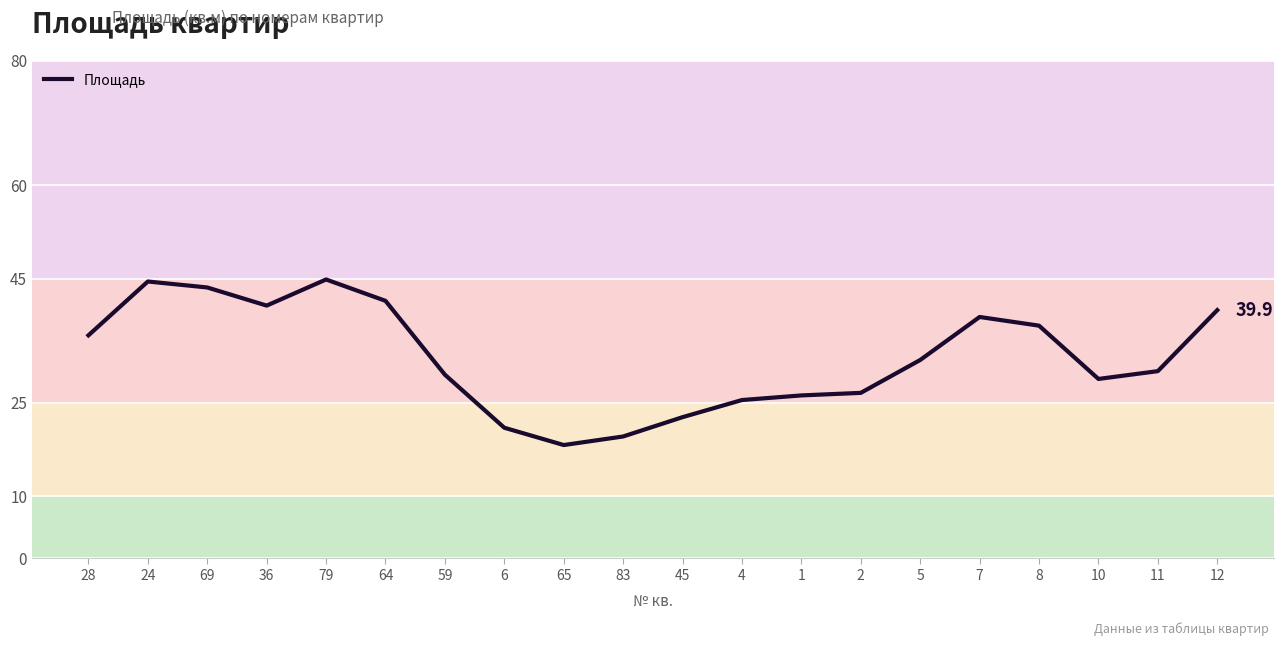

At which label does the data first exceed 31?

28